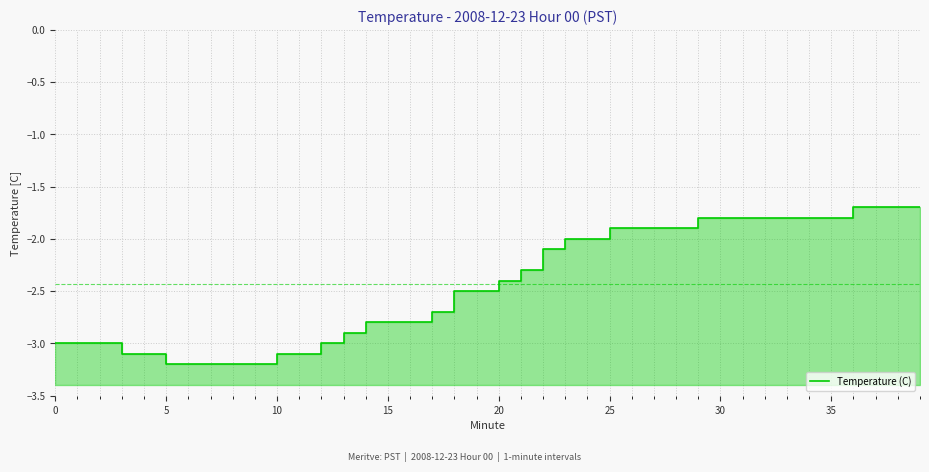

What is the maximum value shown in the chart?

-1.7